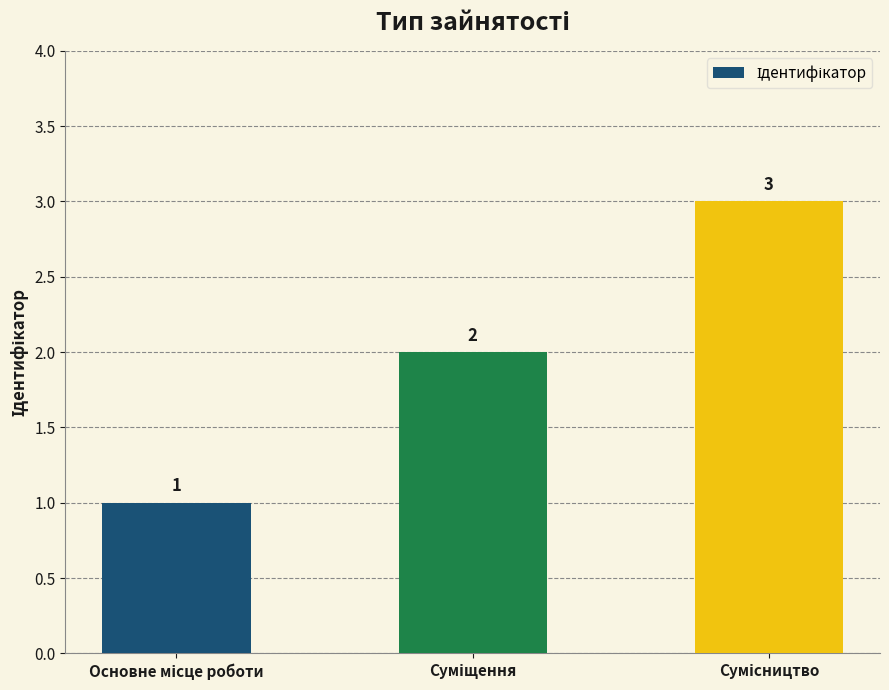

How many values are between 1 and 3?

3